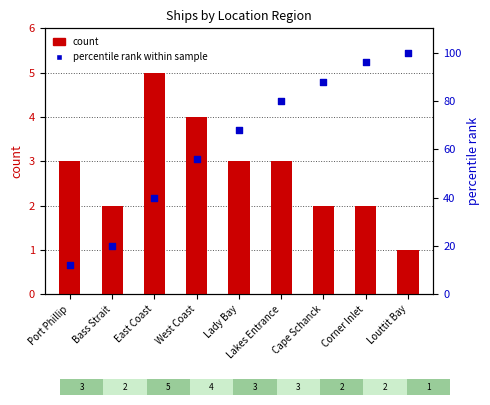

Which series reaches the maximum Y coordinate?

percentile rank within sample